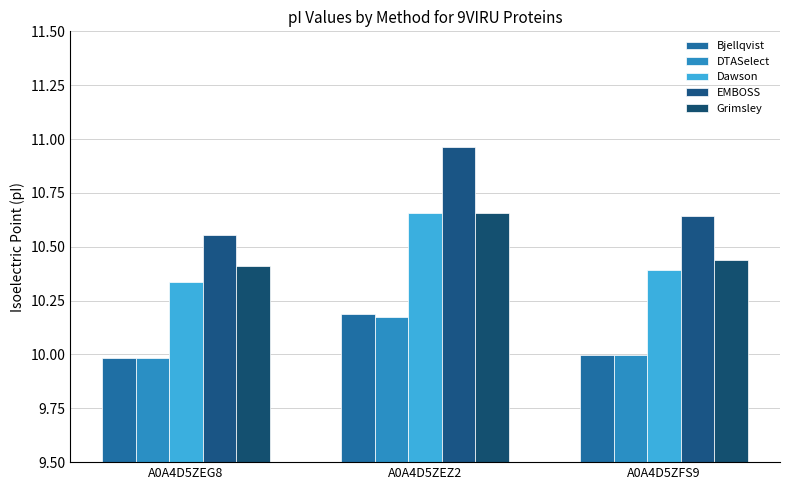

Which series has the widest spread of values?

EMBOSS